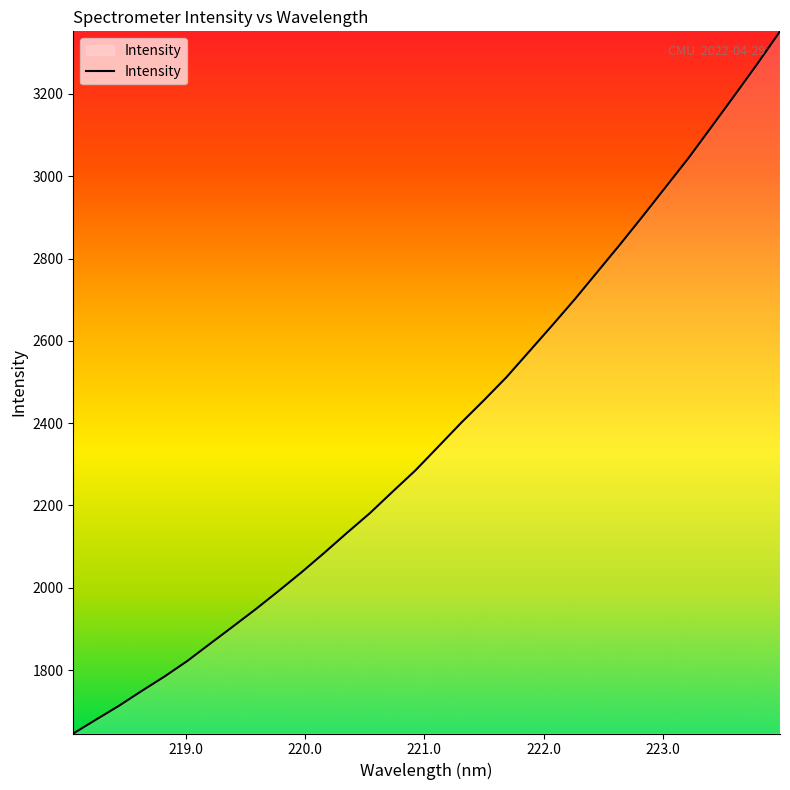

What is the minimum value shown in the chart?

1645.7